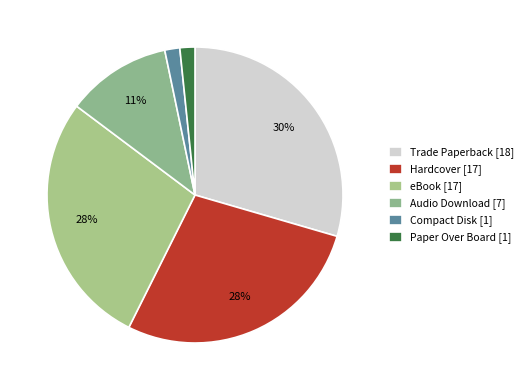

Count the number of slices in the pie.

6